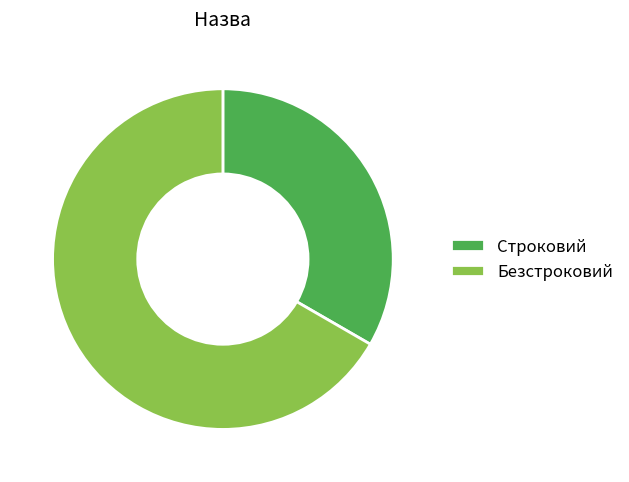

What is the ratio of the value at Строковий to the value at Безстроковий?

0.5